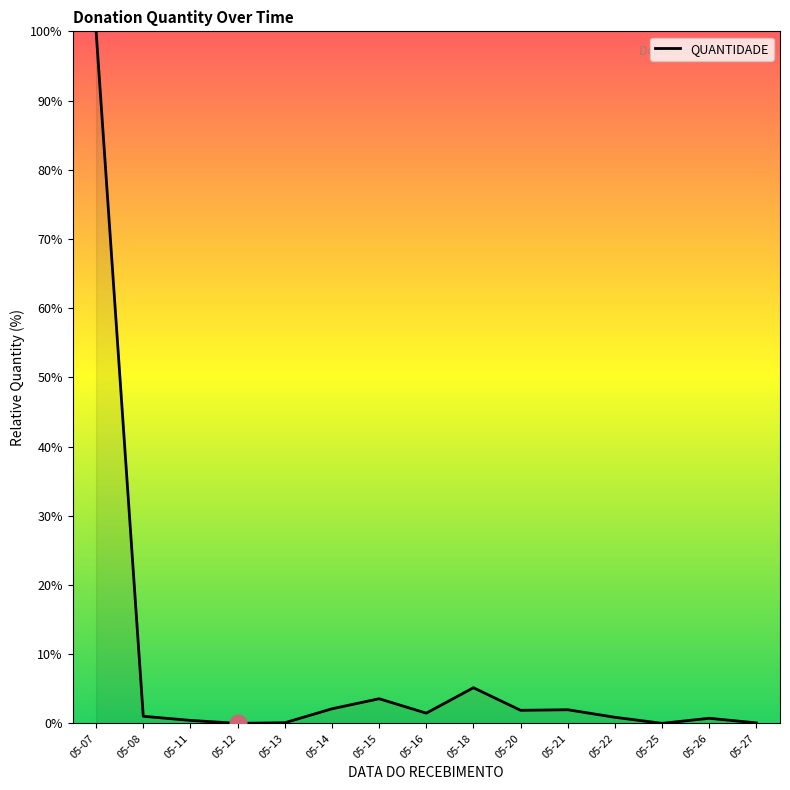

True or false: the data shows 1.5 at 05-16.

True